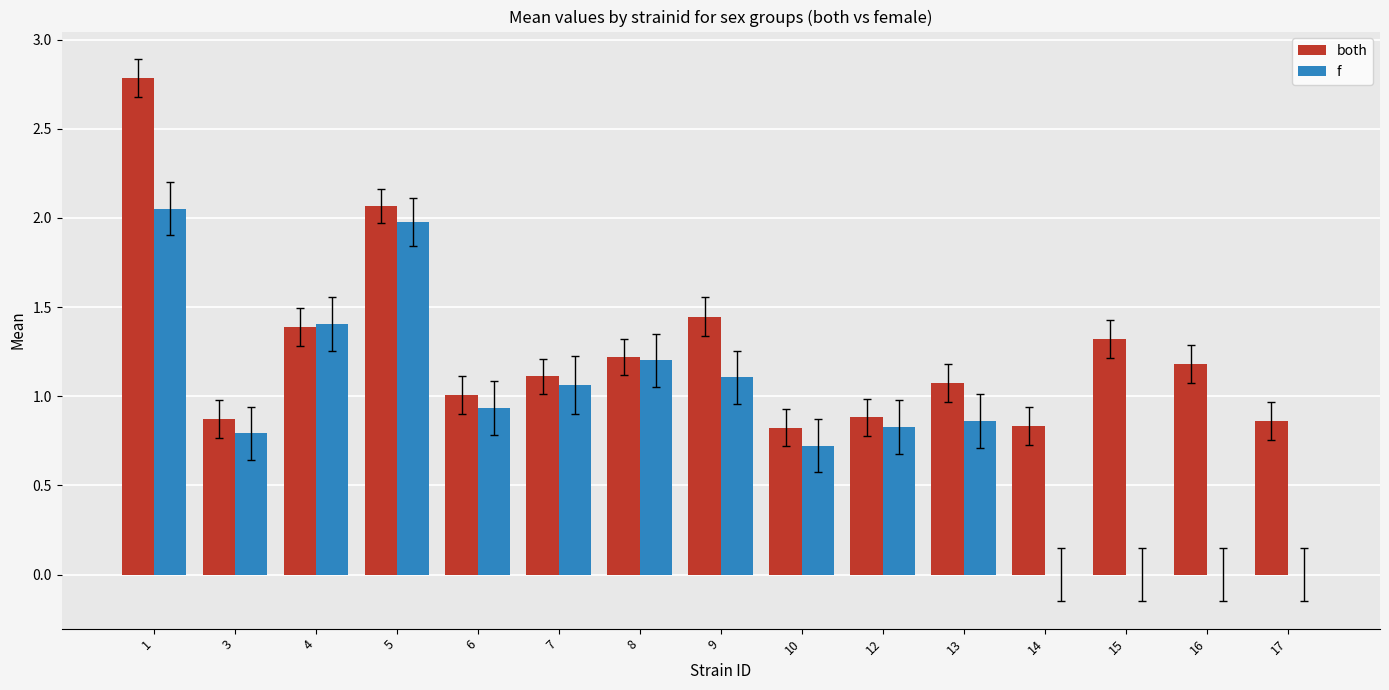

Between 13 and 14, which series saw the biggest shift?

f